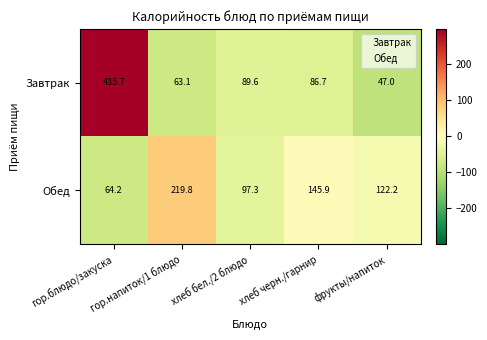

Which series has the largest total across all categories?

Завтрак